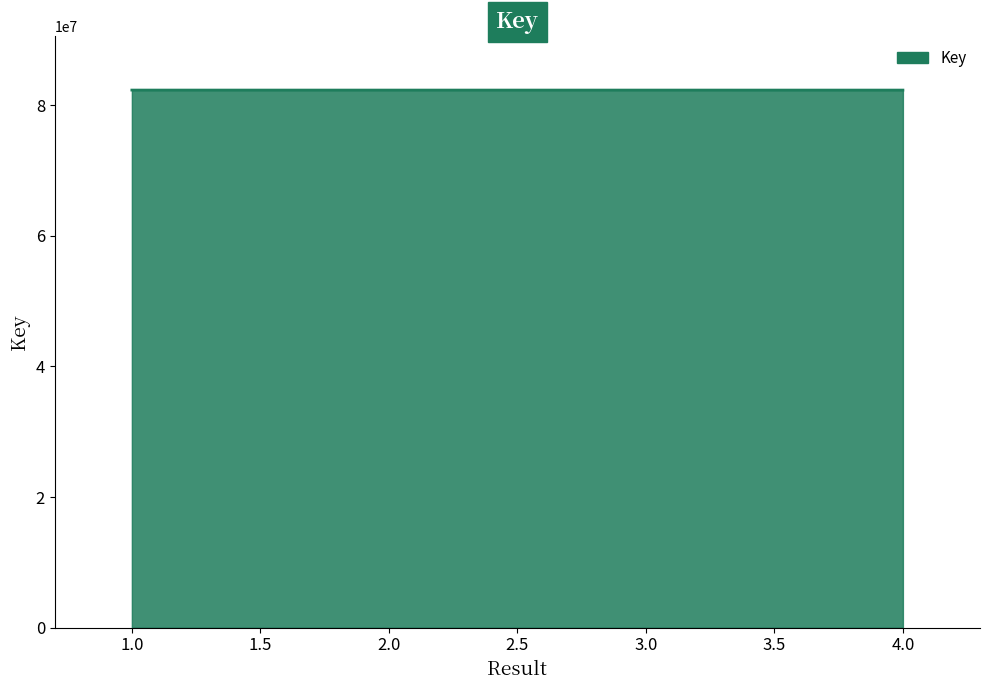

What is the smallest value displayed?

82314562